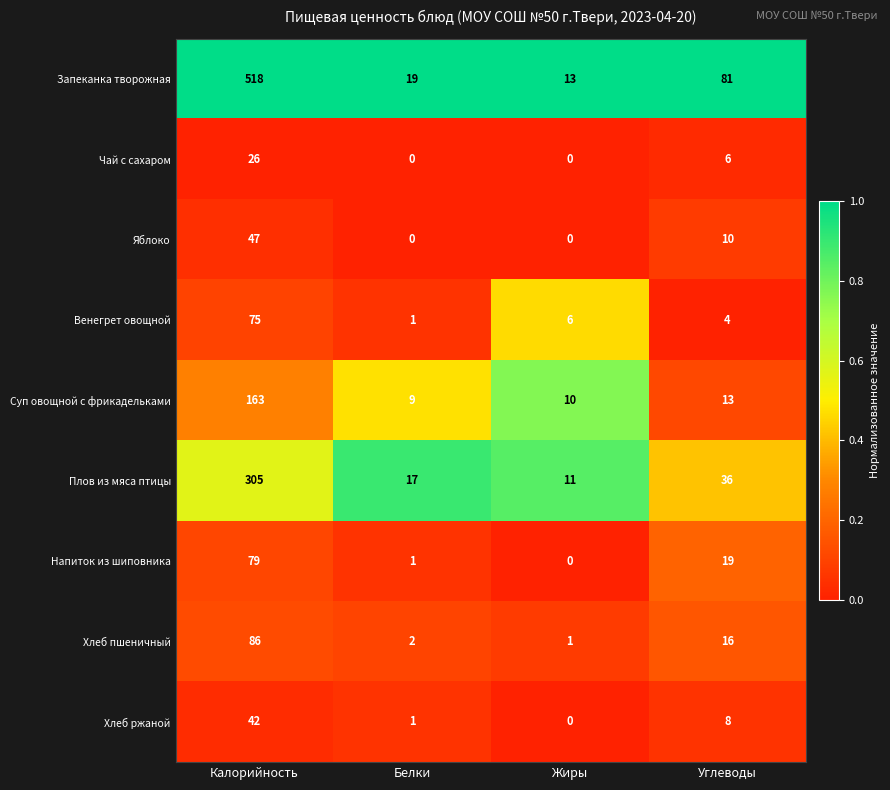

At Калорийность, list the series in order from largest to smallest.

Запеканка творожная, Плов из мяса птицы, Суп овощной с фрикадельками, Хлеб пшеничный, Напиток из шиповника, Венегрет овощной, Яблоко, Хлеб ржаной, Чай с сахаром